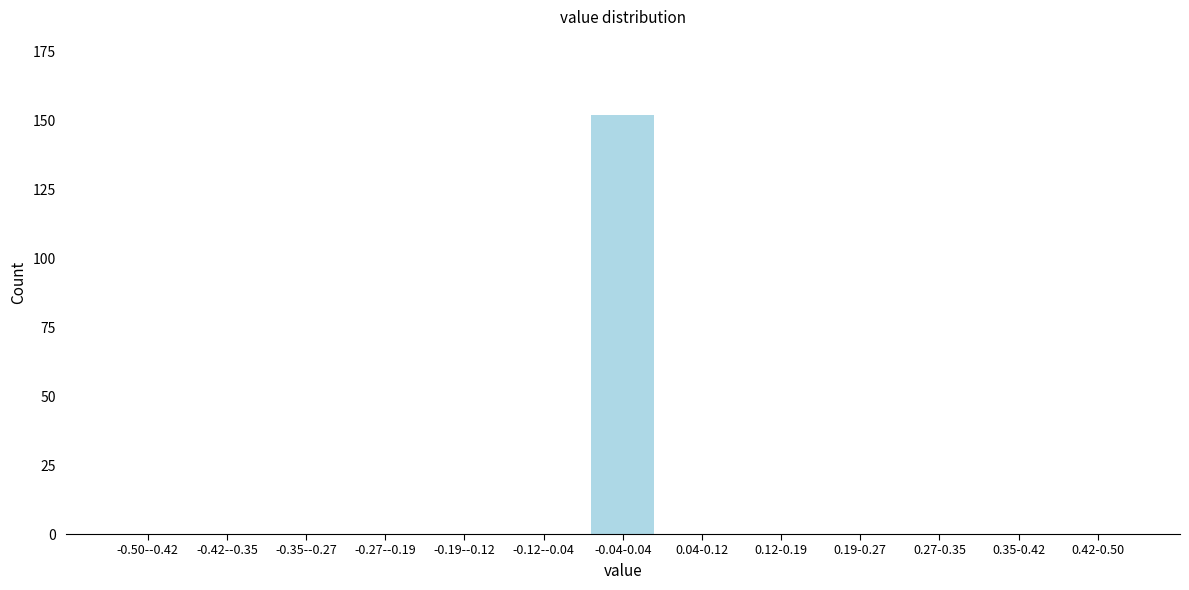

Reading left to right, extract all data points from this chart.

-0.50--0.42=0	-0.42--0.35=0	-0.35--0.27=0	-0.27--0.19=0	-0.19--0.12=0	-0.12--0.04=0	-0.04-0.04=152	0.04-0.12=0	0.12-0.19=0	0.19-0.27=0	0.27-0.35=0	0.35-0.42=0	0.42-0.50=0